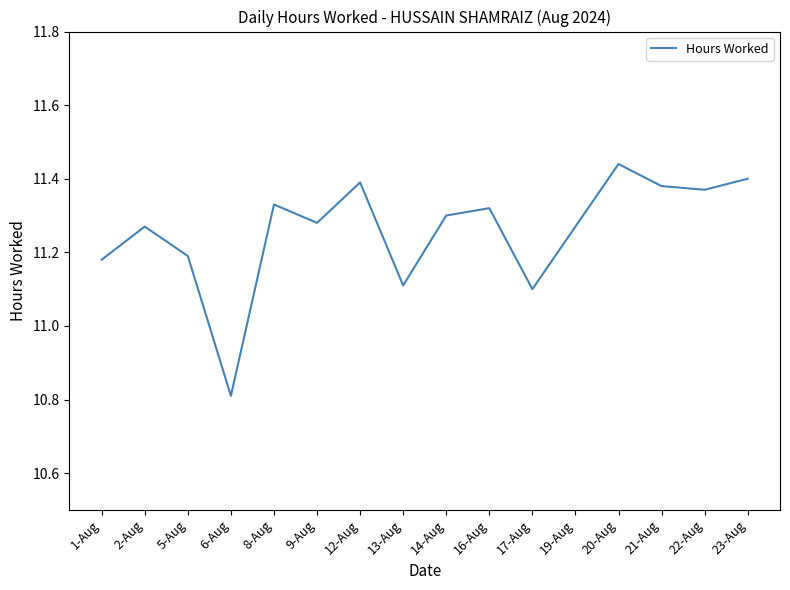

Which category has the highest value across all series?

20-Aug